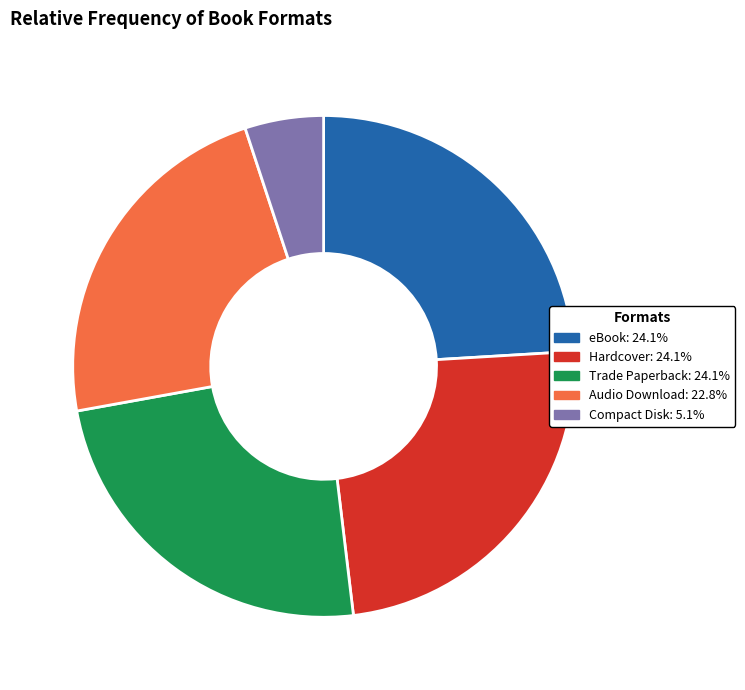

True or false: Hardcover accounts for 10% of the total.

False